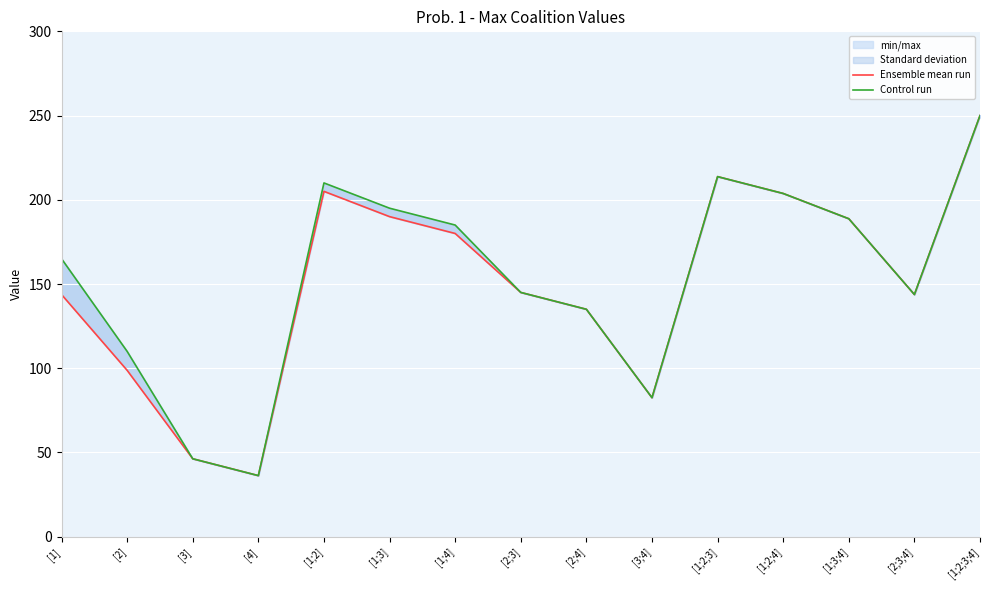

True or false: Ensemble mean run has more than 2 points higher than both neighbors.

False